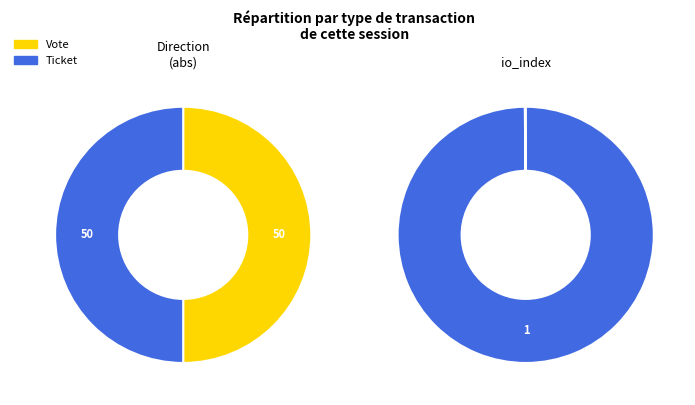

To the nearest percent, what is the difference between the Vote and Ticket slice percentages?

100%